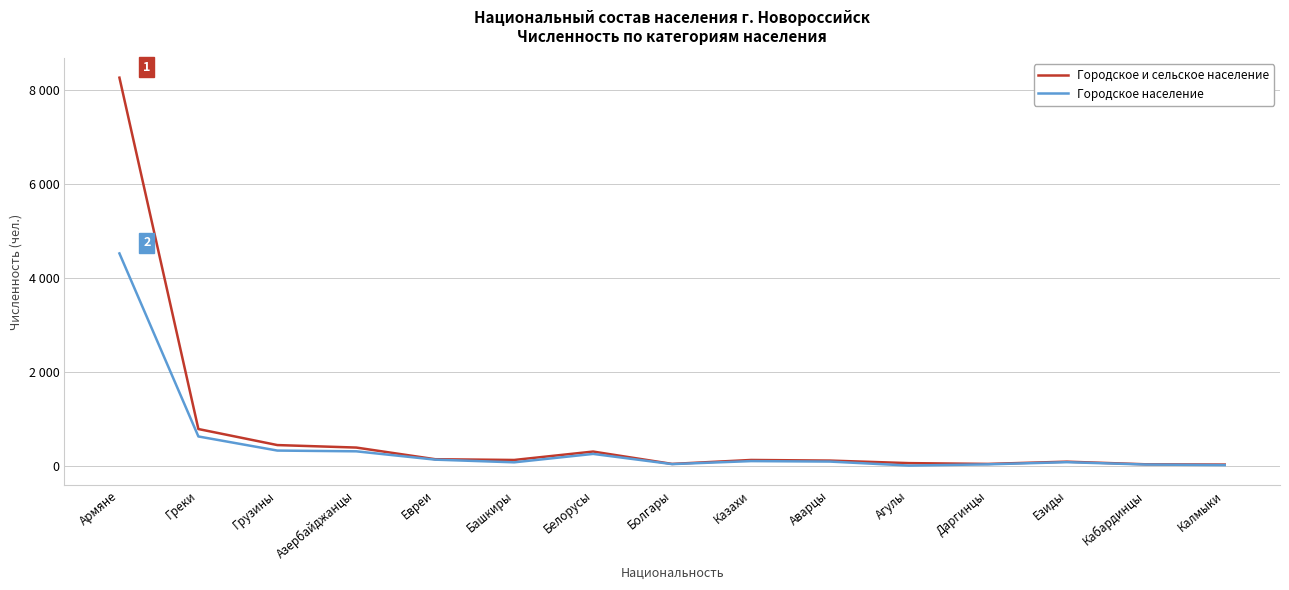

Reading left to right, what are all the values shown in this chart?

Городское и сельское население: Армяне=8256	Греки=783	Грузины=442	Азербайджанцы=389	Евреи=141	Башкиры=125	Белорусы=304	Болгары=41	Казахи=125	Аварцы=112	Агулы=58	Даргинцы=41	Езиды=89	Кабардинцы=33	Калмыки=27
Городское население: Армяне=4518	Греки=625	Грузины=325	Азербайджанцы=309	Евреи=132	Башкиры=75	Белорусы=254	Болгары=37	Казахи=101	Аварцы=91	Агулы=6	Даргинцы=32	Езиды=78	Кабардинцы=28	Калмыки=16